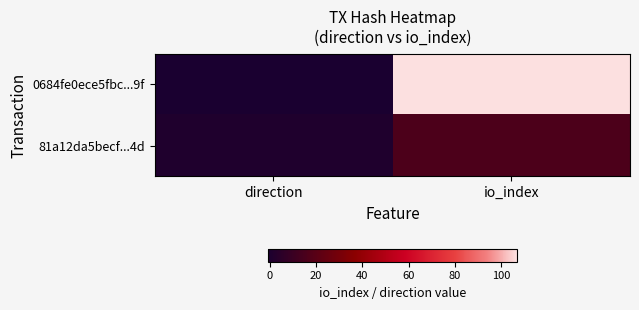

Between direction and io_index, which is larger?

io_index